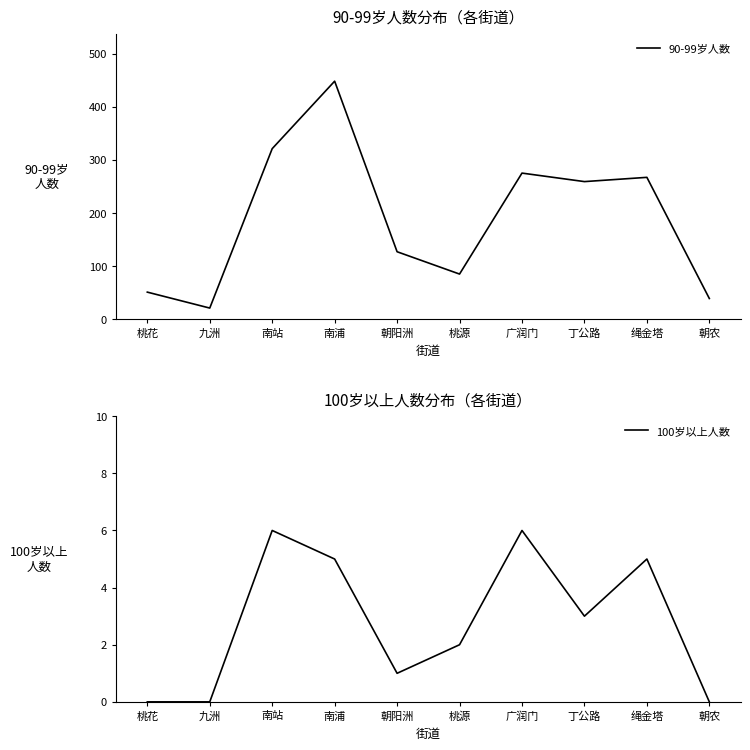

Is the value of 90-99岁人数 at 九洲 greater than the value of 100岁以上人数 at 绳金塔?

Yes